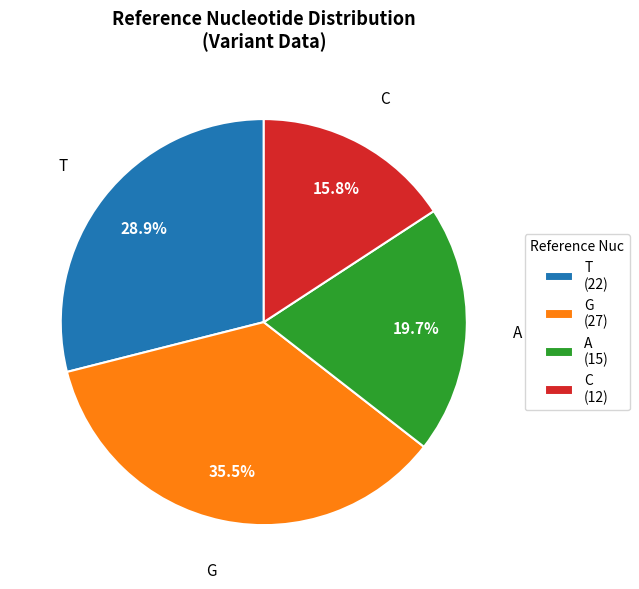

Is there any slice that represents more than half of the pie?

No